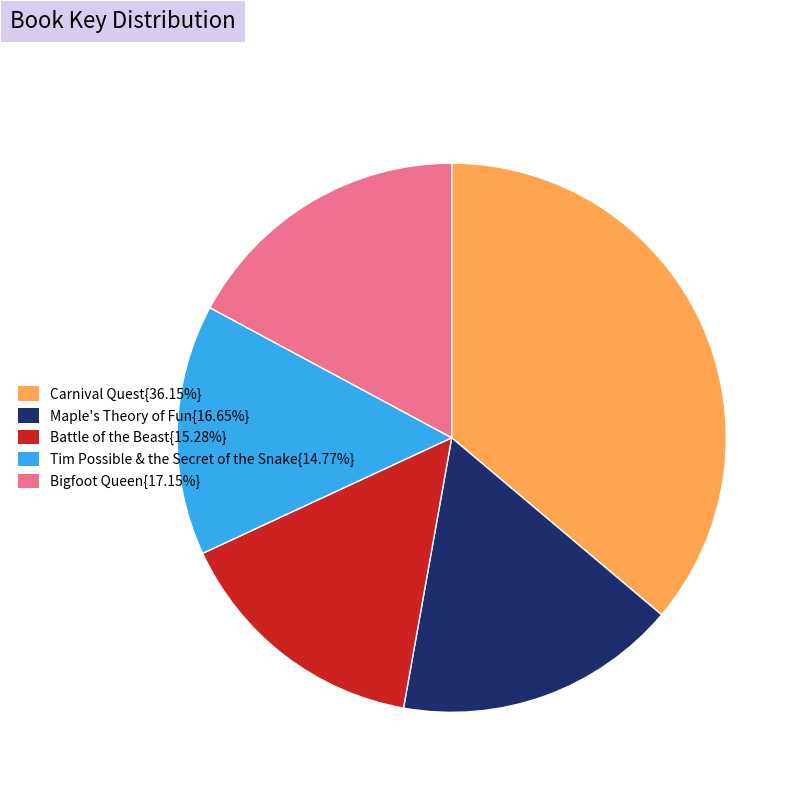

Is Battle of the Beast{15.28%} the majority of the pie?

No